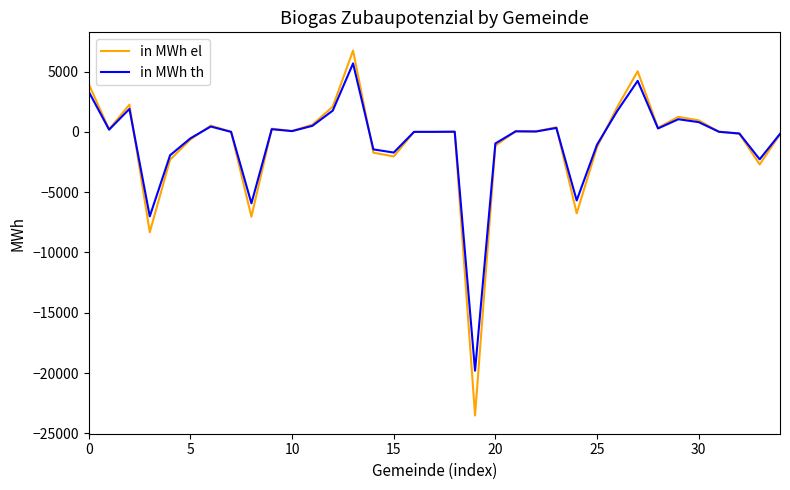

What is the maximum value shown in the chart?

6739